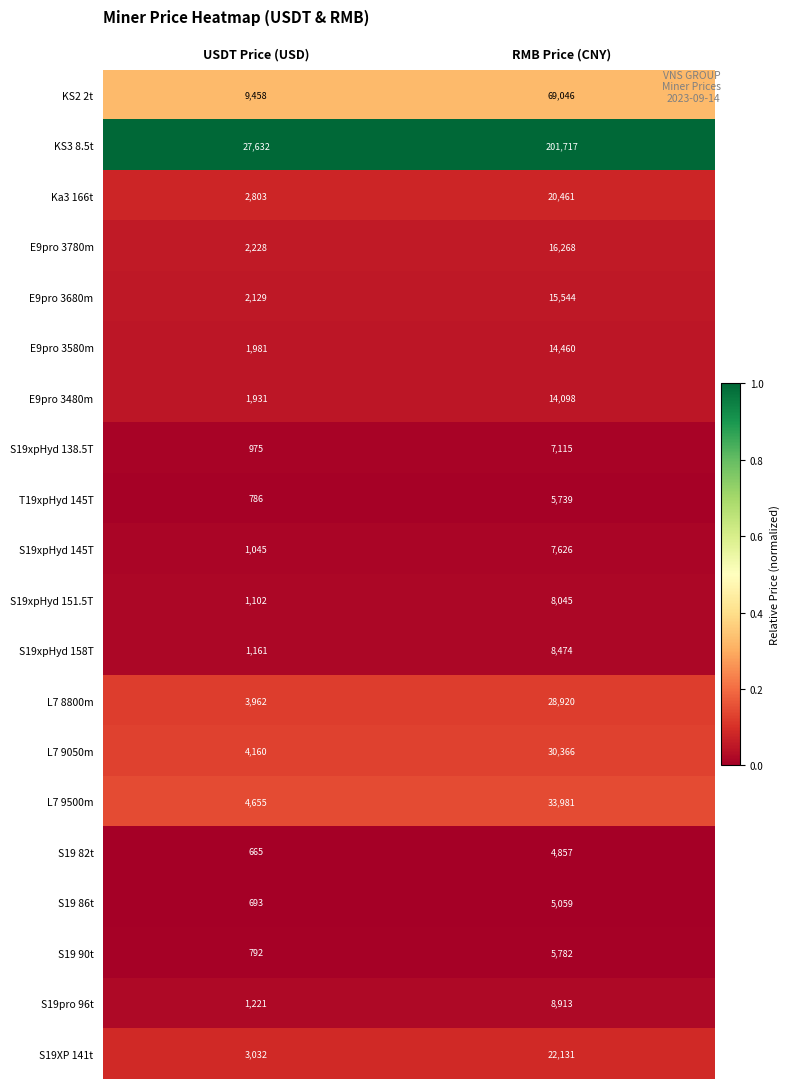

Which category has the lowest value in the S19xpHyd 138.5T series?

USDT Price (USD)